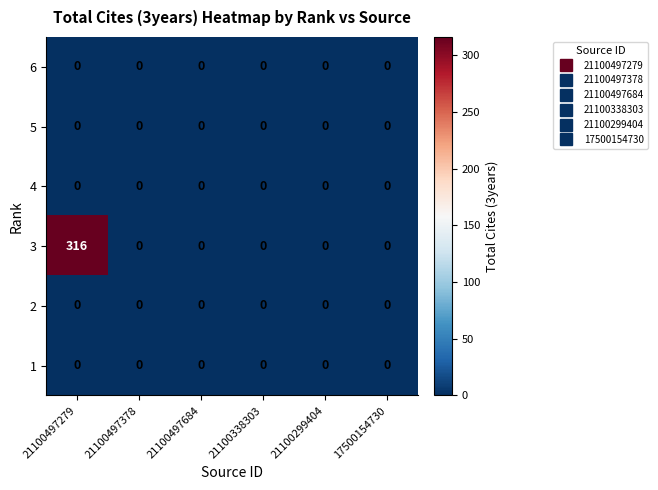

What is the average value of the 3 series?

53